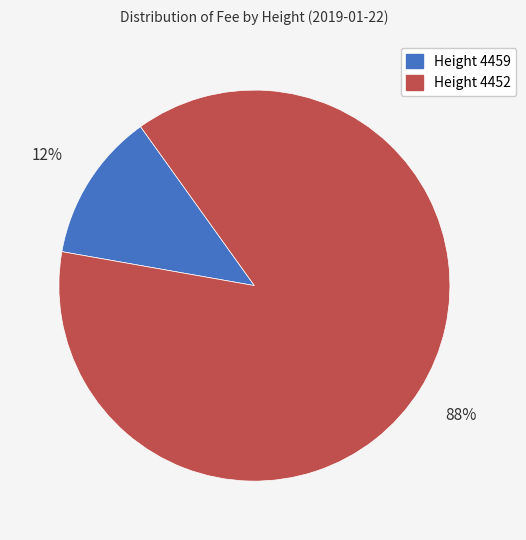

How many slices are in this pie chart?

2